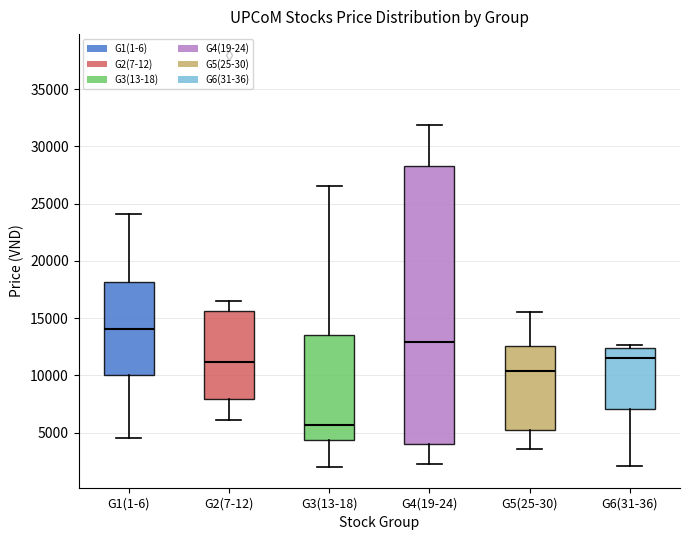

Where is the lower edge of the box for G3(13-18) on the y-axis? The values are not printed on the chart, so give them approximately, as read against the axis.

4500